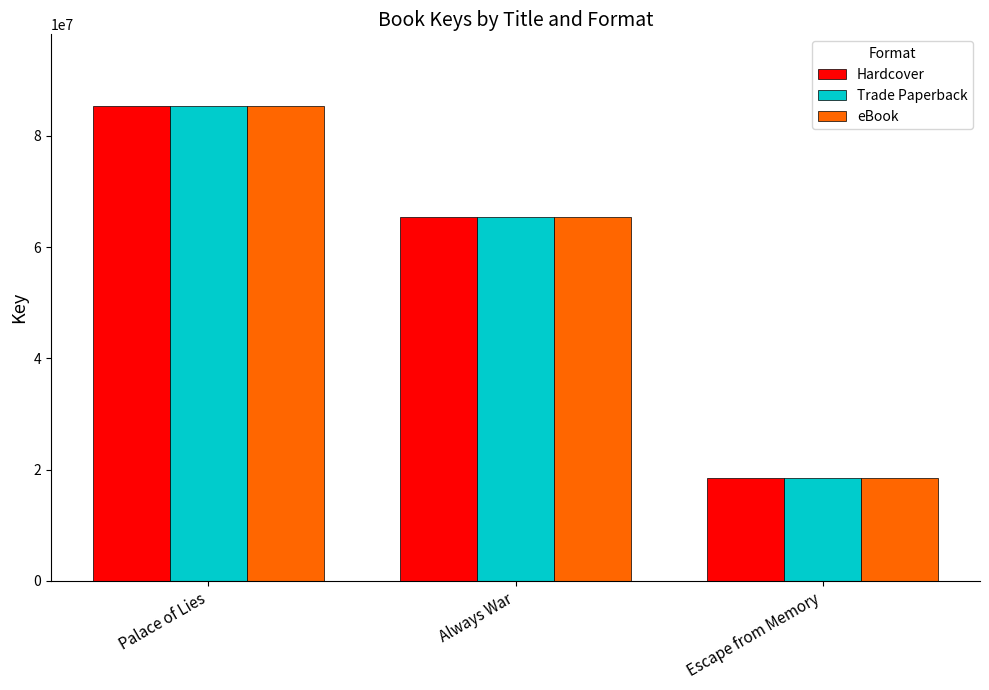

What position from the left is Palace of Lies?

1